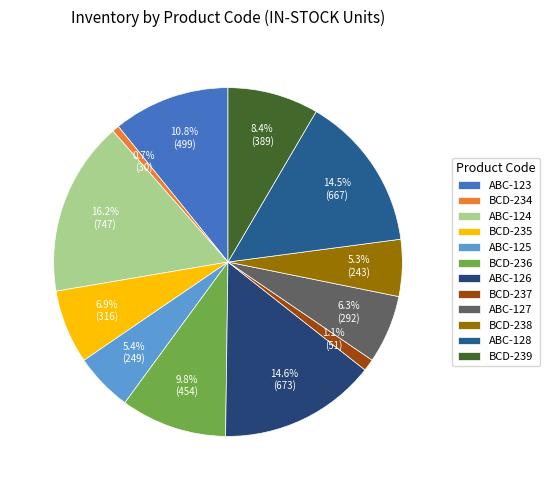

To the nearest percent, what percentage of the pie is BCD-237?

1%